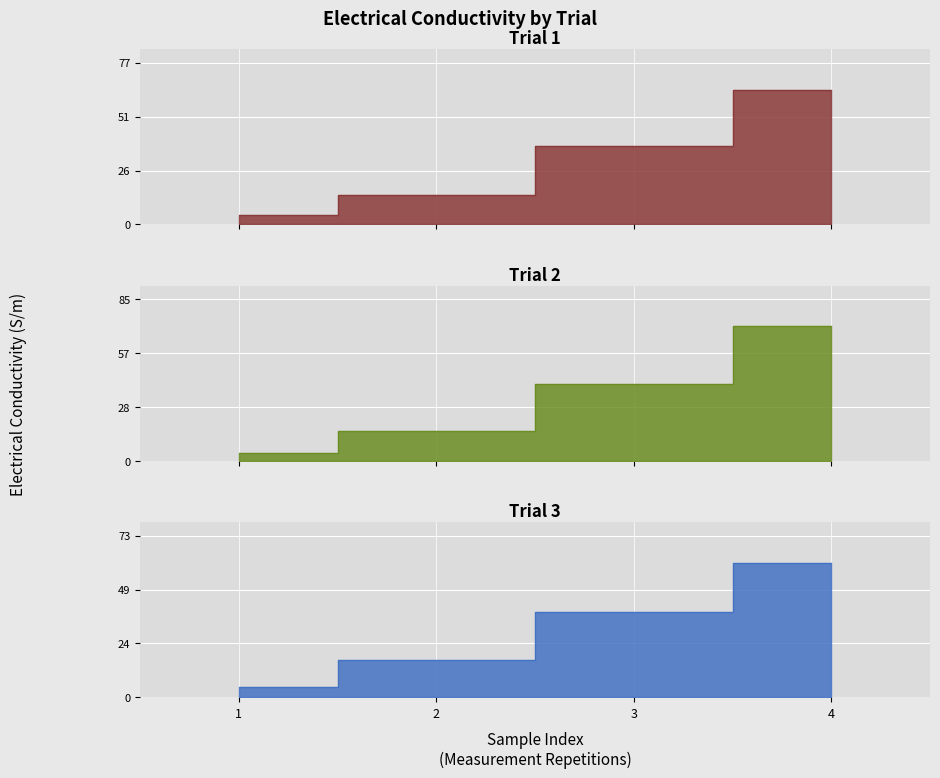

At how many categories does at least one series exceed 69?

1